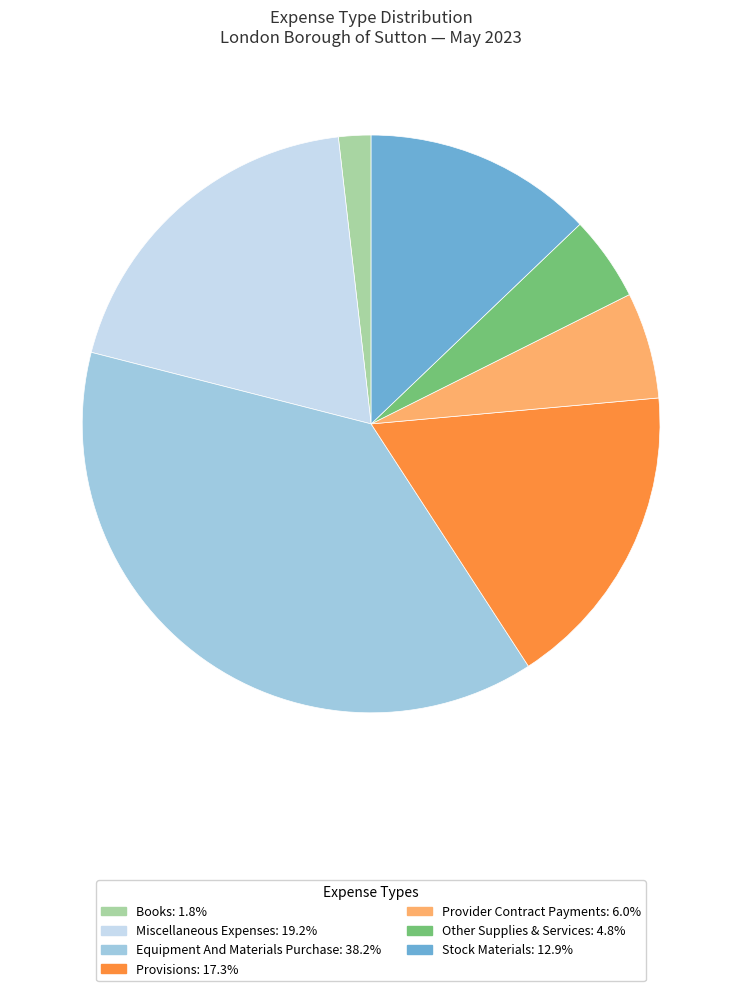

Does any single category account for the majority?

No